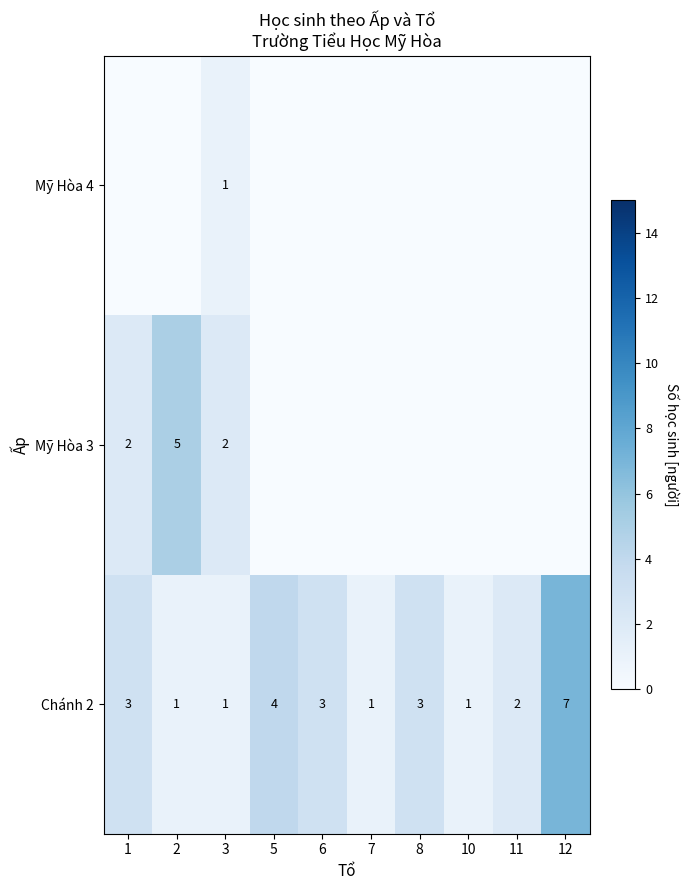

Is it true that Chánh 2 equals 4 at 5?

True